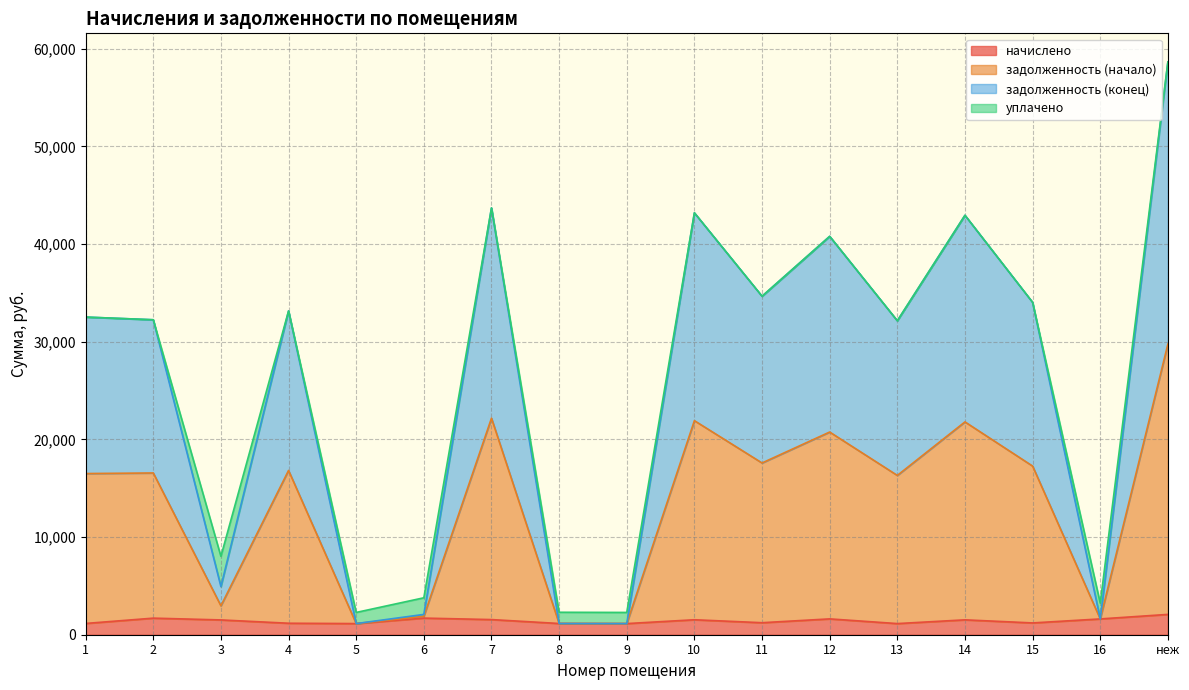

List the labels in order of задолженность (начало) value, smallest first.

5, 9, 8, 16, 6, 3, 13, 2, 1, 4, 15, 11, 12, 14, 10, 7, неж